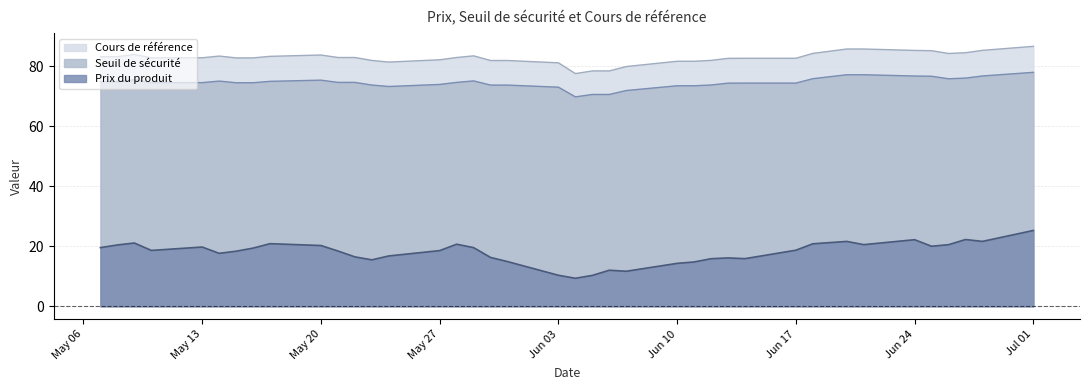

True or false: Prix du produit and Seuil de sécurité cross at least once.

False